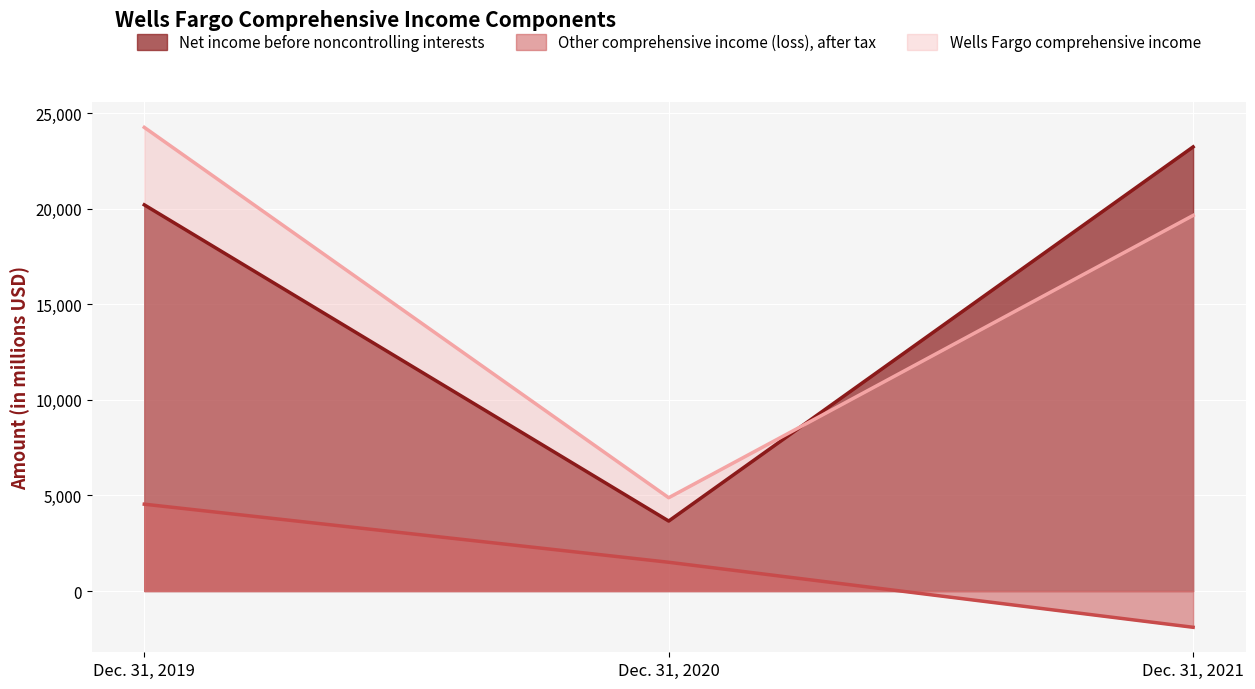

Which series changed the most between Dec. 31, 2019 and Dec. 31, 2020?

Wells Fargo comprehensive income